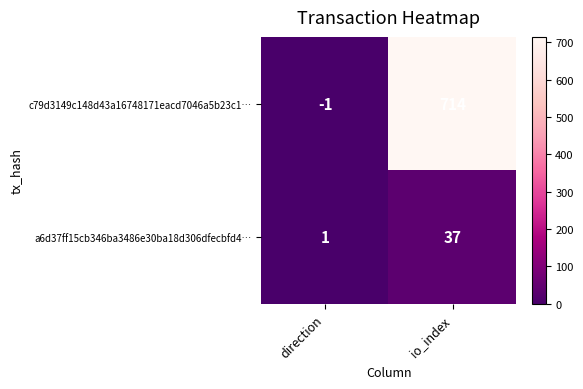

At which label is c79d3149c148d43a16748171eacd7046a5b23c1… closest to 356?

direction